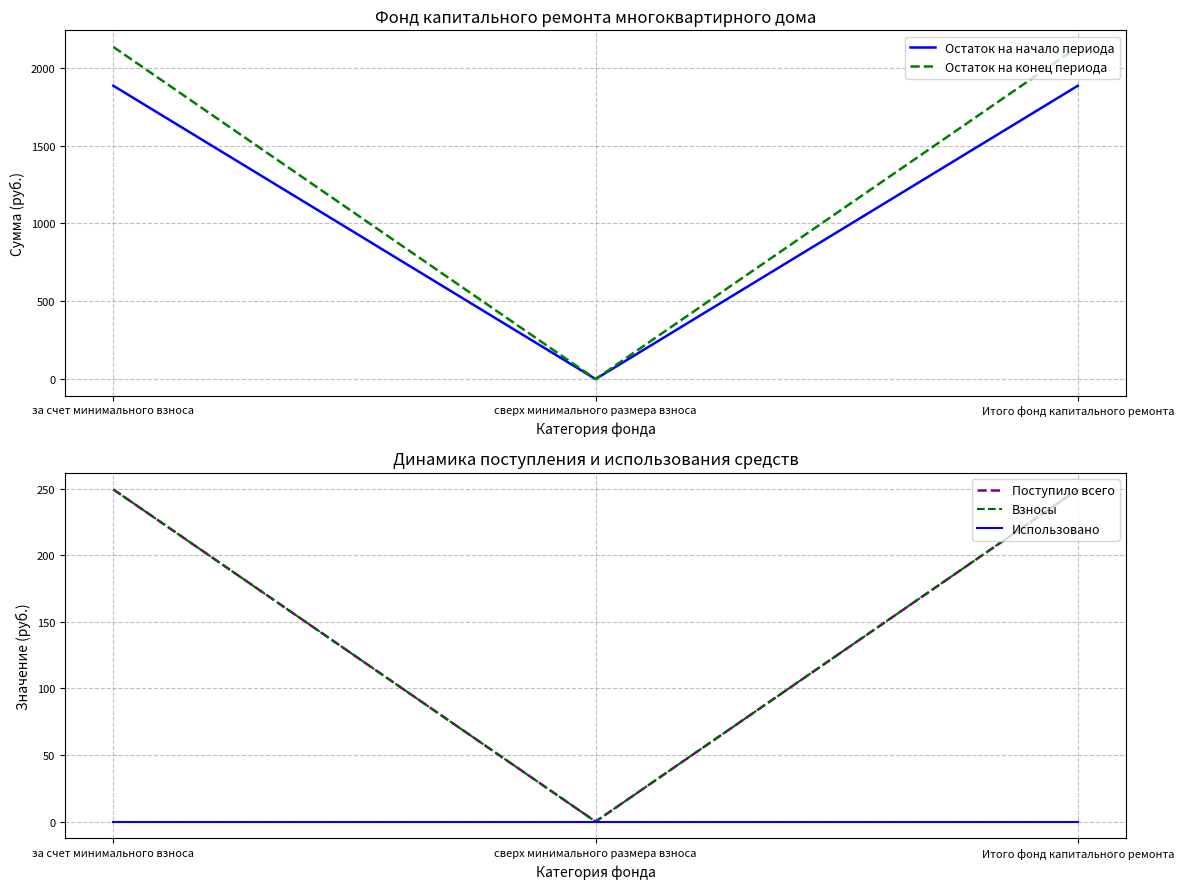

What is the label of the 3rd point from the left?

Итого фонд капитального ремонта